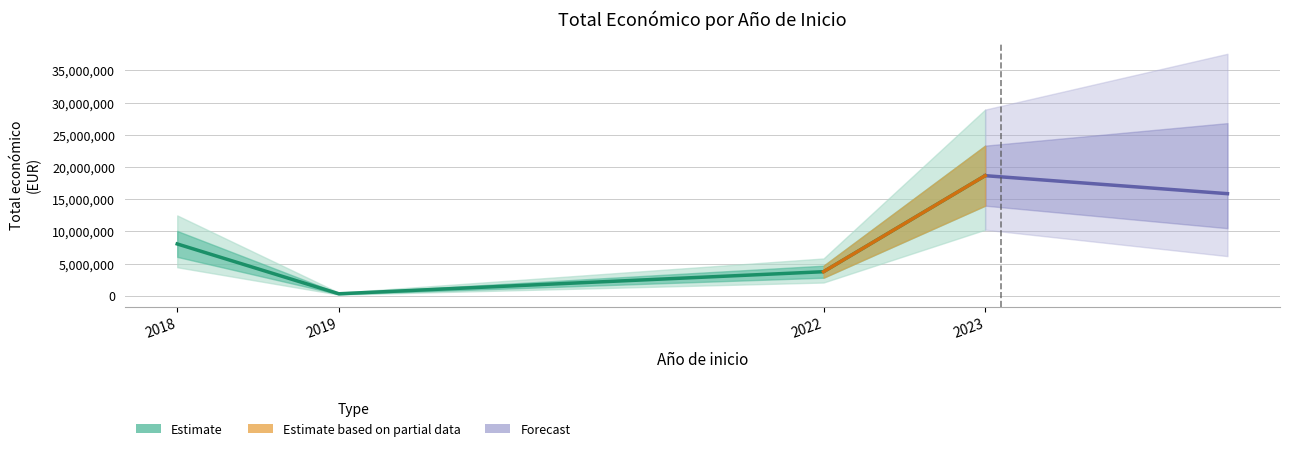

Is it true that the value at 2018 is 7222818?

True